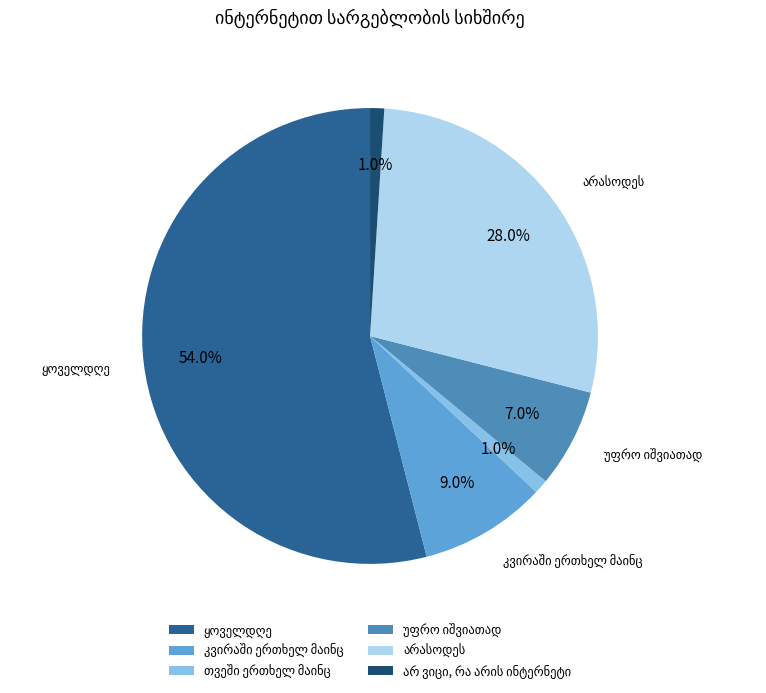

Does any single category account for the majority?

Yes